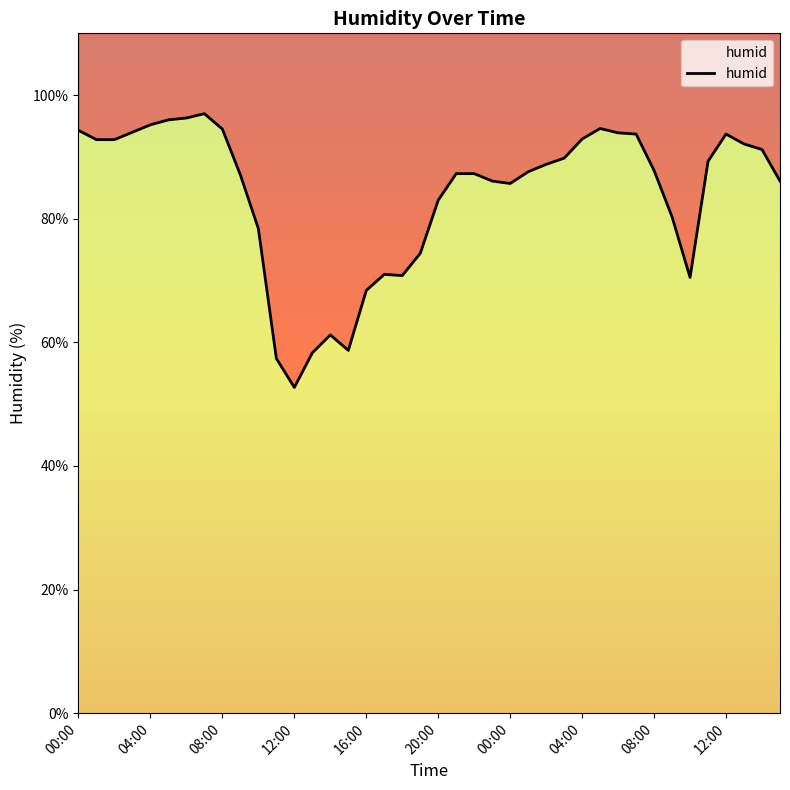

Is it true that the value at 38 is 91.2?

True